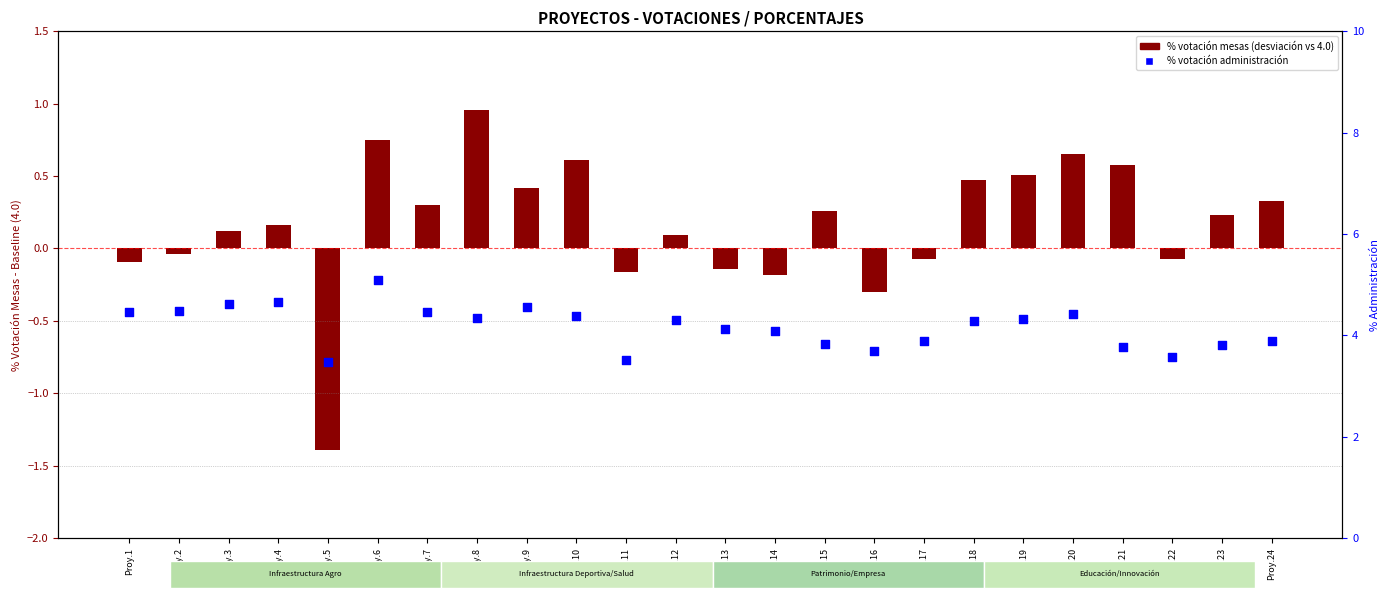

Is the value of % votación mesas (vs baseline 4.0) at Proy.13 greater than the value of % votación administración at Proy.2?

No